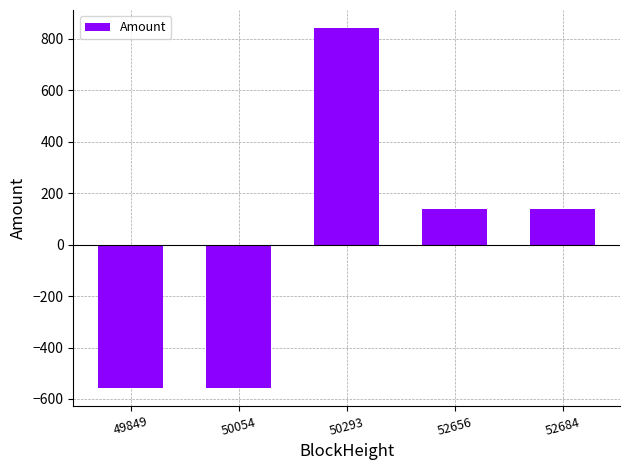

What is the change in value from 49849 to 52684?

+694.5